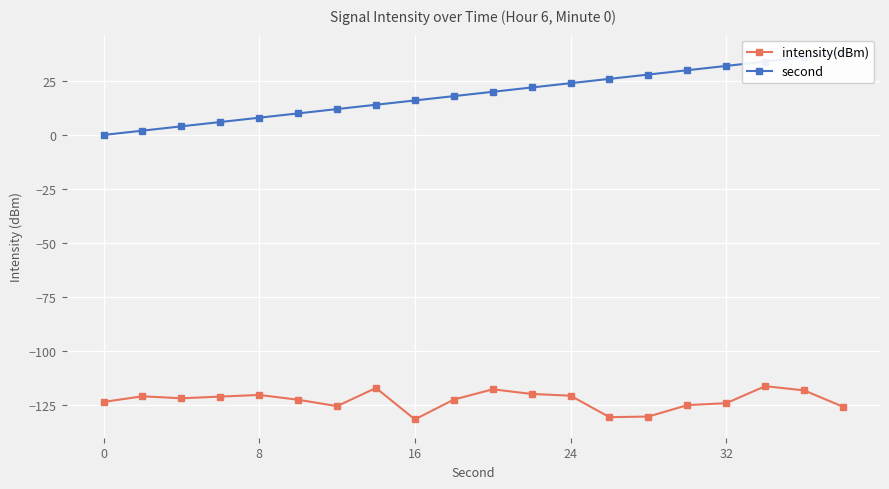

Is it true that intensity(dBm) equals -124.3 at 32?

True